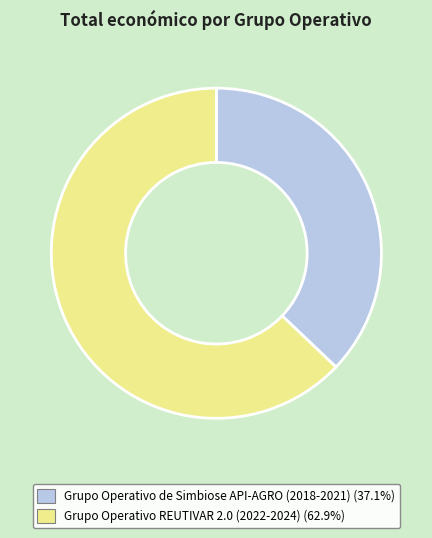

What is the smallest slice in the pie chart?

Grupo Operativo de Simbiose API-AGRO (2018-2021)